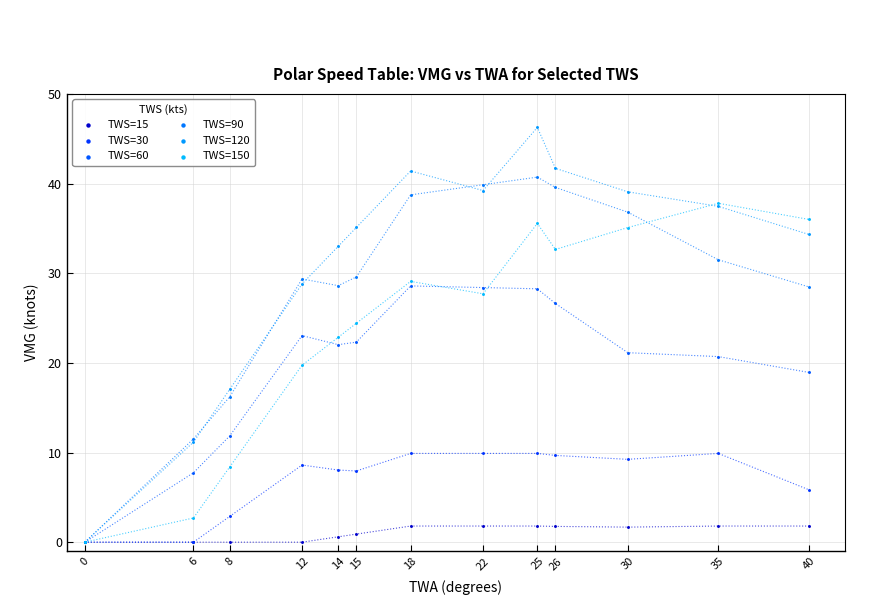

What are all the series names shown in the legend?

TWS=15, TWS=30, TWS=60, TWS=90, TWS=120, TWS=150